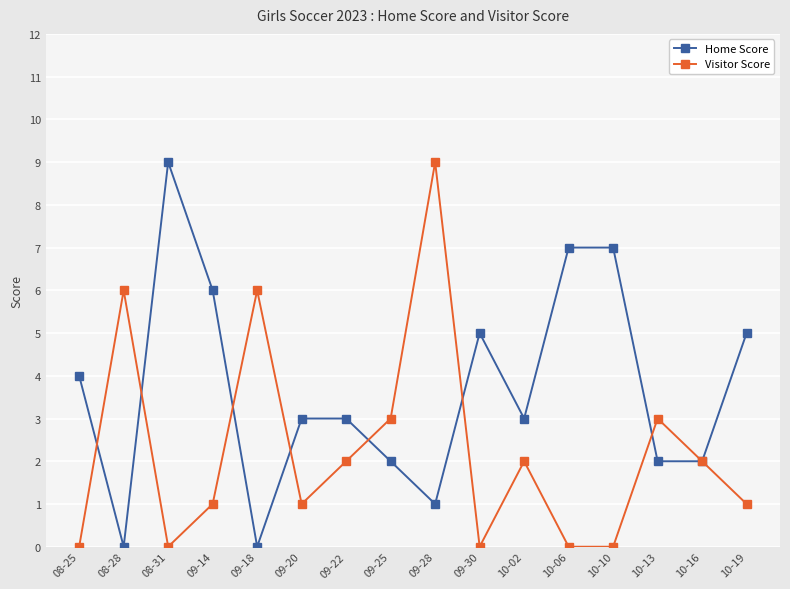

What are all the series names shown in the legend?

Home Score, Visitor Score